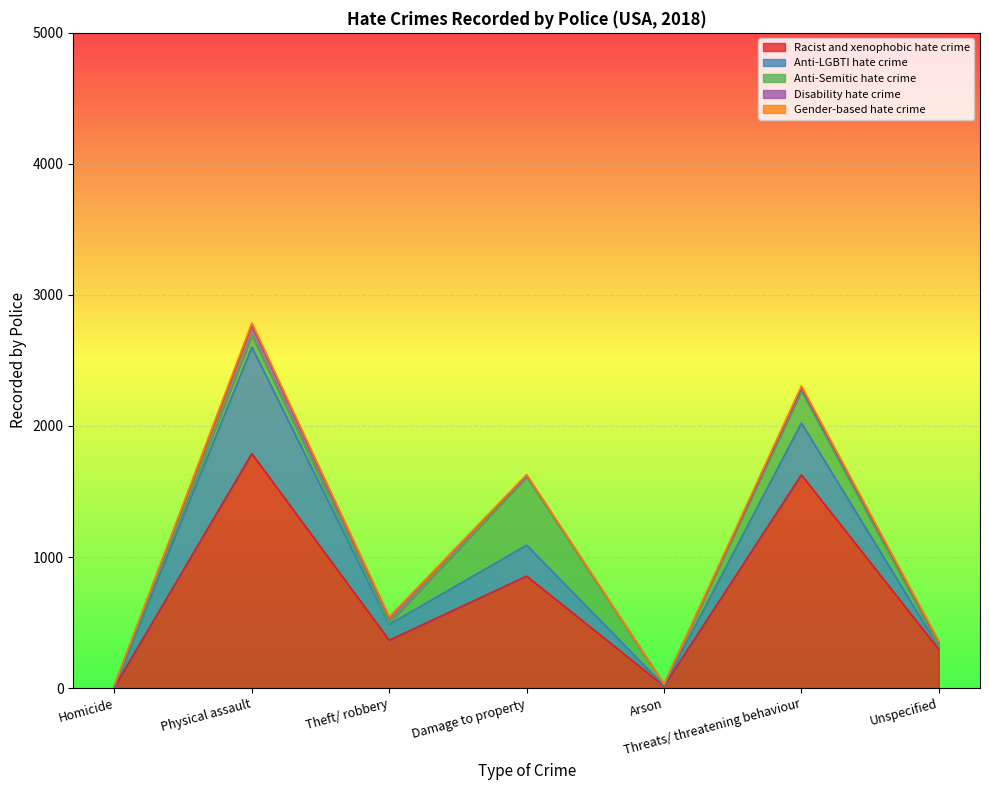

What is the spread (max minus min) of values at Unspecified?

288